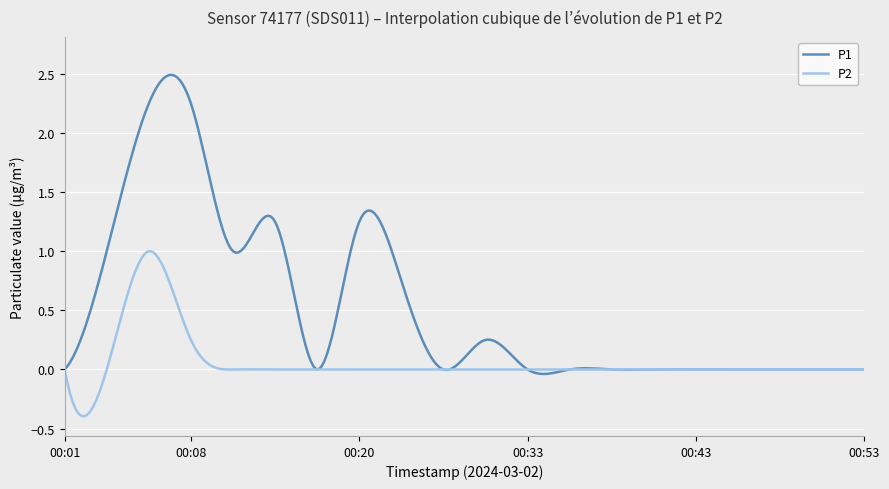

Which series has the widest spread of values?

P1